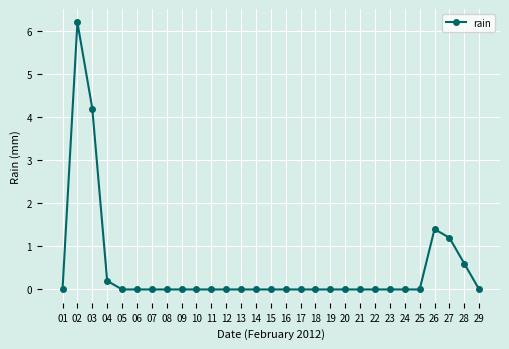

How many lines are shown in the chart?

1